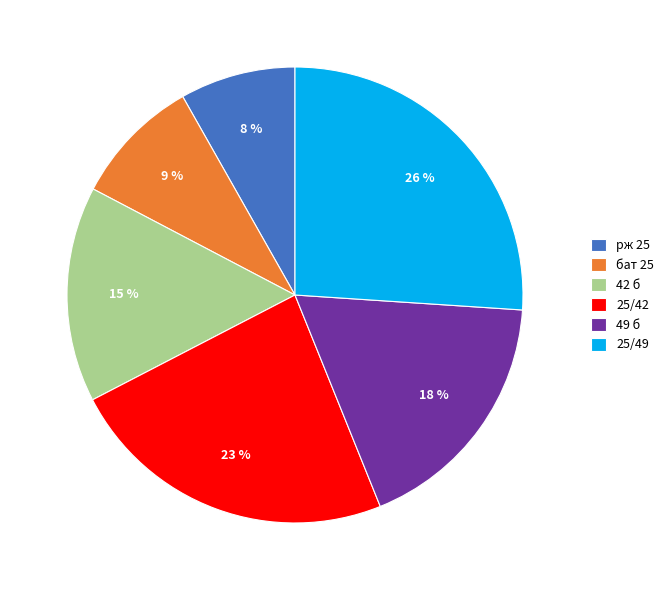

To the nearest percent, what is the average slice percentage?

17%